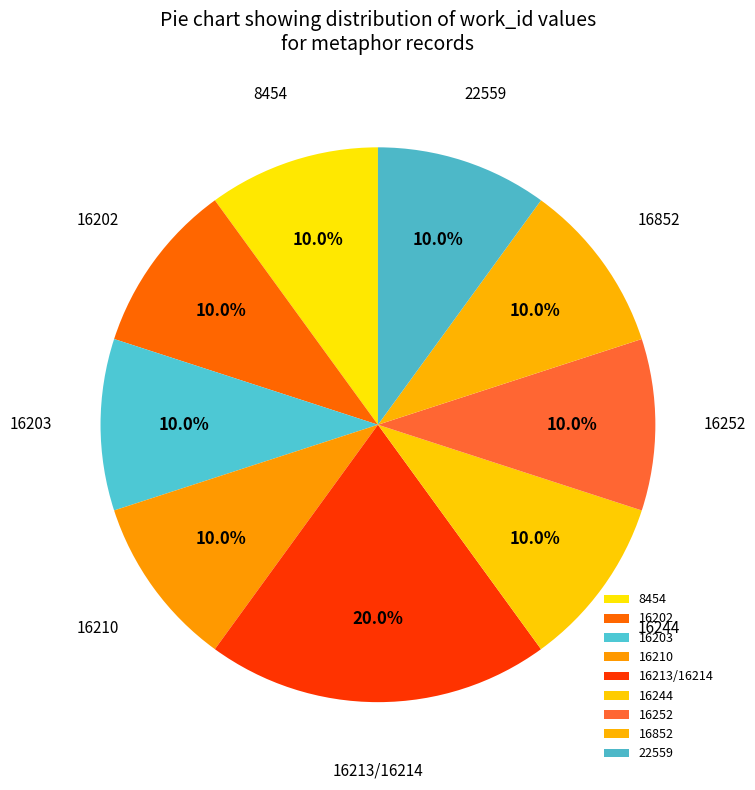

What percentage is the 16244 slice, to the nearest percent?

10%